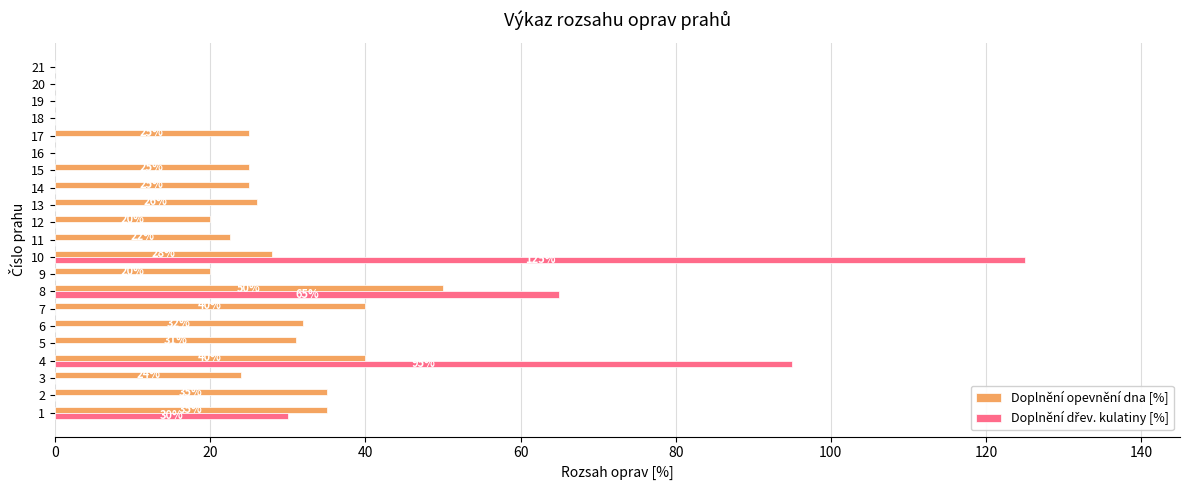

Which category has the highest value in the Doplnění opevnění dna [%] series?

8